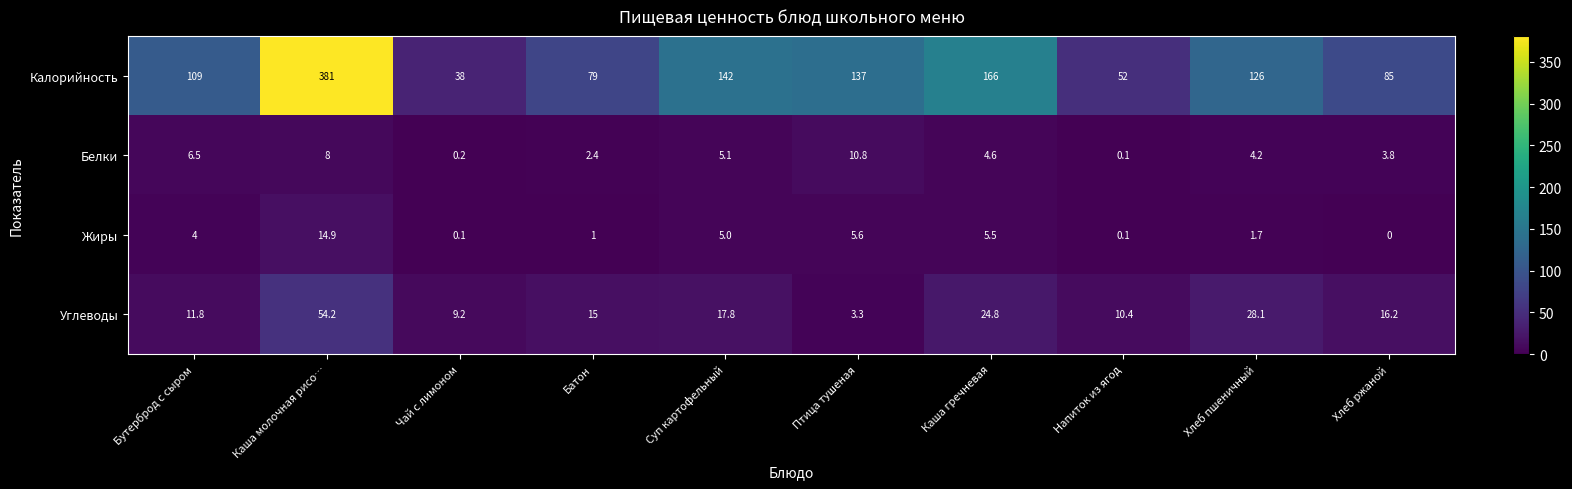

The Калорийность series shows 43.8 at Бутерброд с сыром. True or false?

False